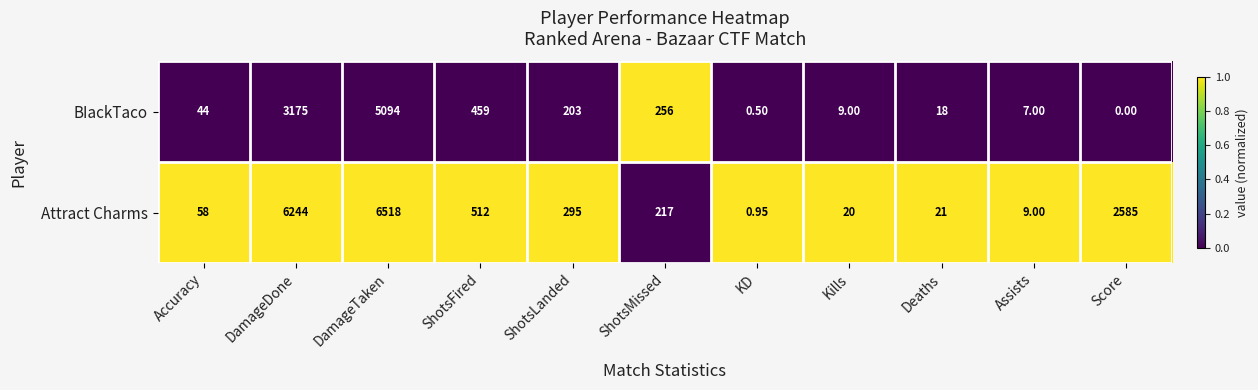

Which series has the largest range (max minus min)?

Attract Charms